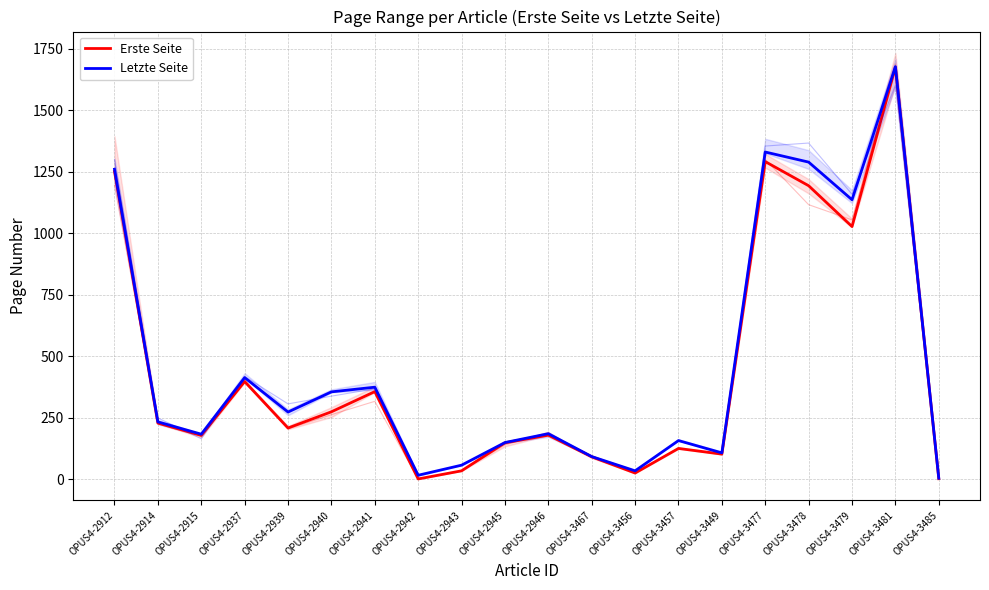

True or false: Letzte Seite and Erste Seite intersect in this chart.

False